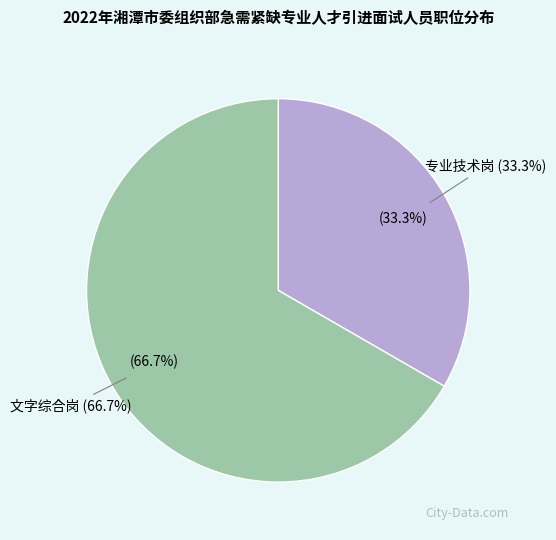

To the nearest percent, what is the average slice percentage?

50%